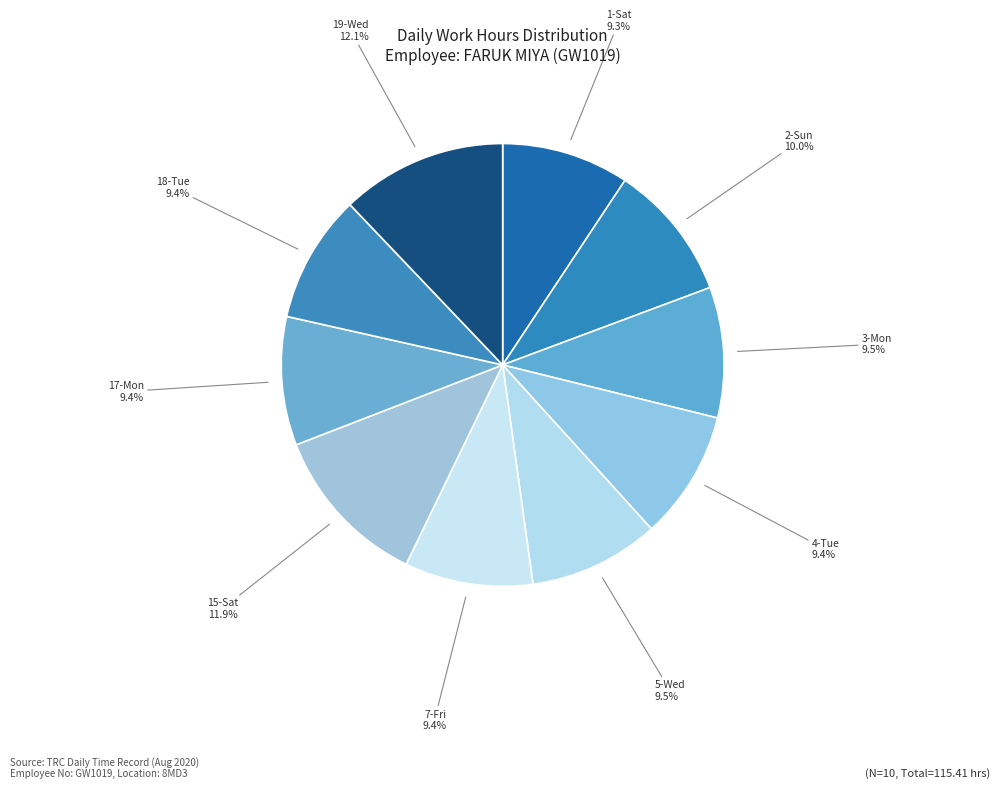

True or false: 7-Fri accounts for 1% of the total.

False